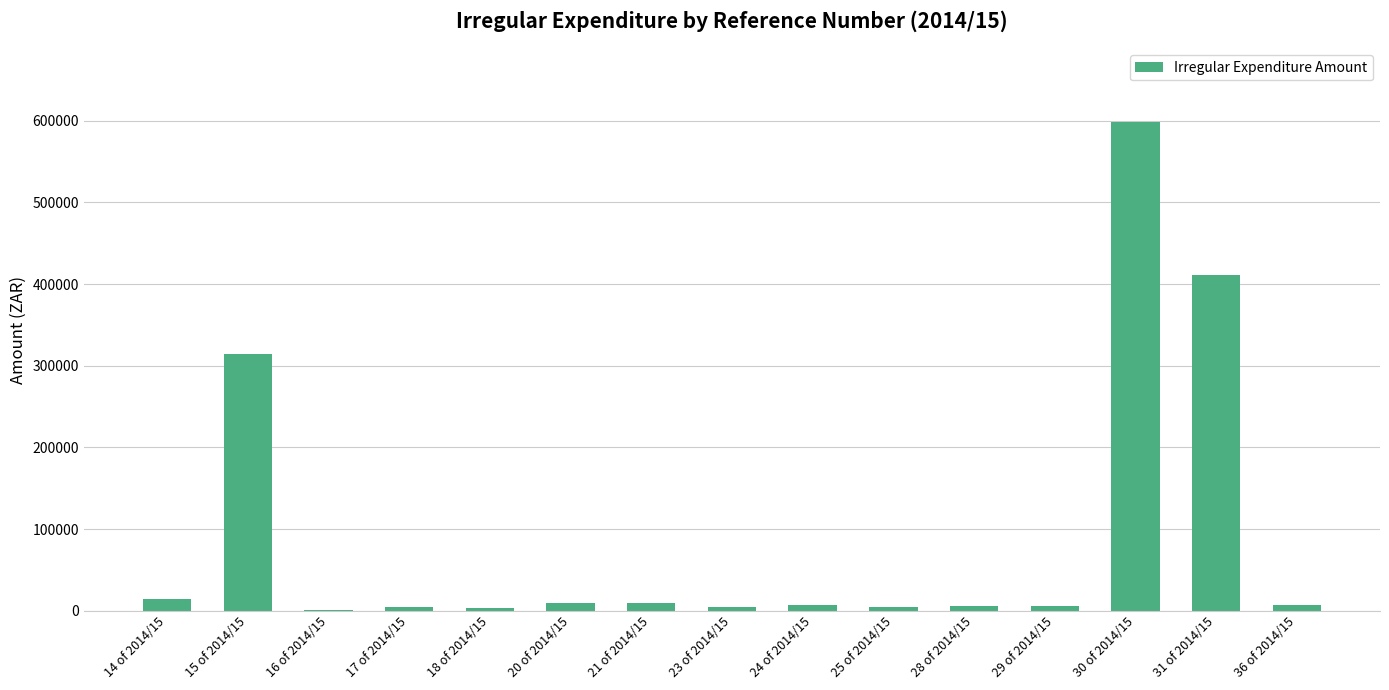

Read the value at 30 of 2014/15.

598842.0